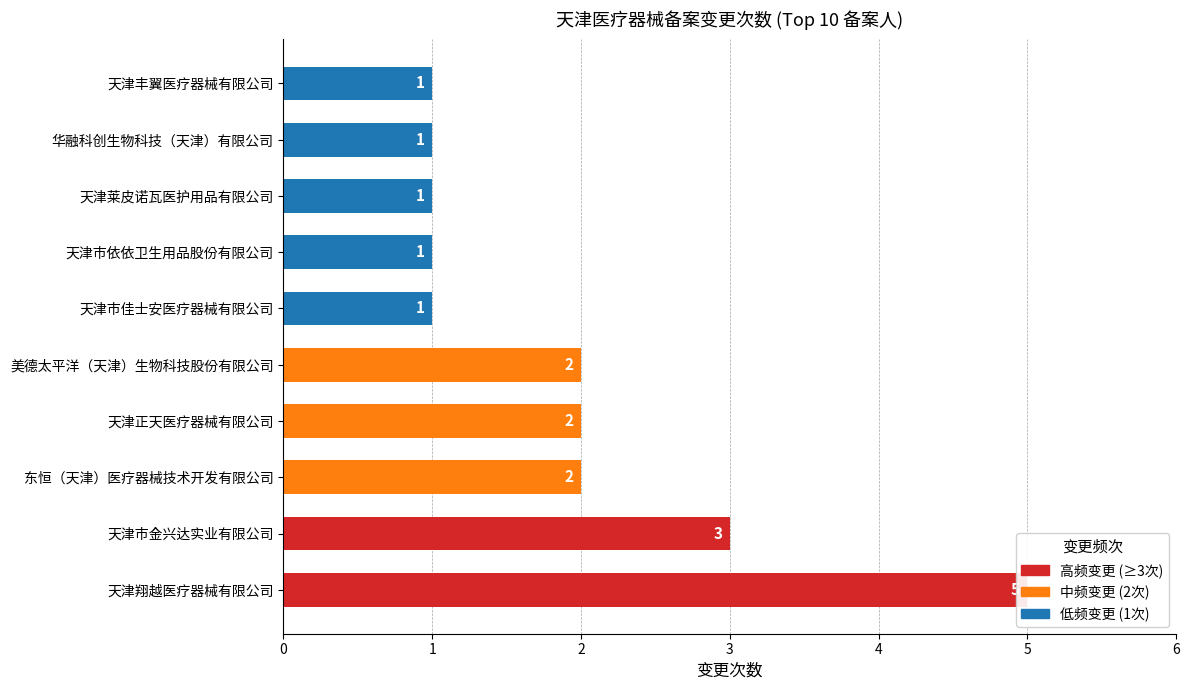

Reading left to right, extract all data points from this chart.

天津翔越医疗器械有限公司=5	天津市金兴达实业有限公司=3	东恒（天津）医疗器械技术开发有限公司=2	天津正天医疗器械有限公司=2	美德太平洋（天津）生物科技股份有限公司=2	天津市佳士安医疗器械有限公司=1	天津市依依卫生用品股份有限公司=1	天津莱皮诺瓦医护用品有限公司=1	华融科创生物科技（天津）有限公司=1	天津丰翼医疗器械有限公司=1